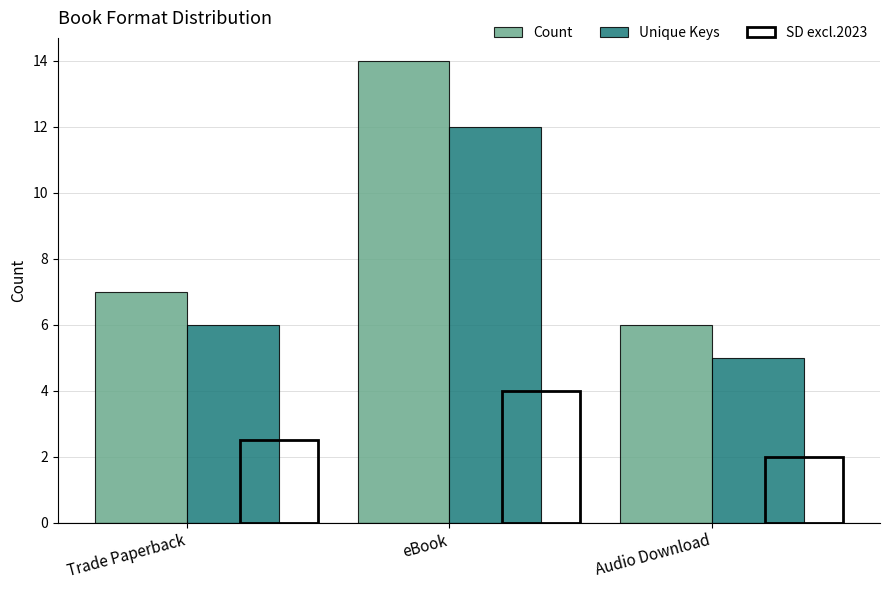

What is the total value across all series at eBook?

26